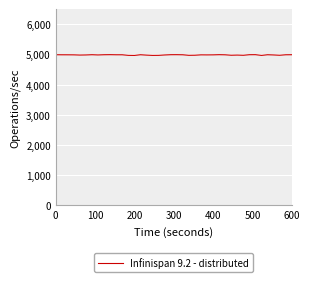

What is the smallest value displayed?

4963.5